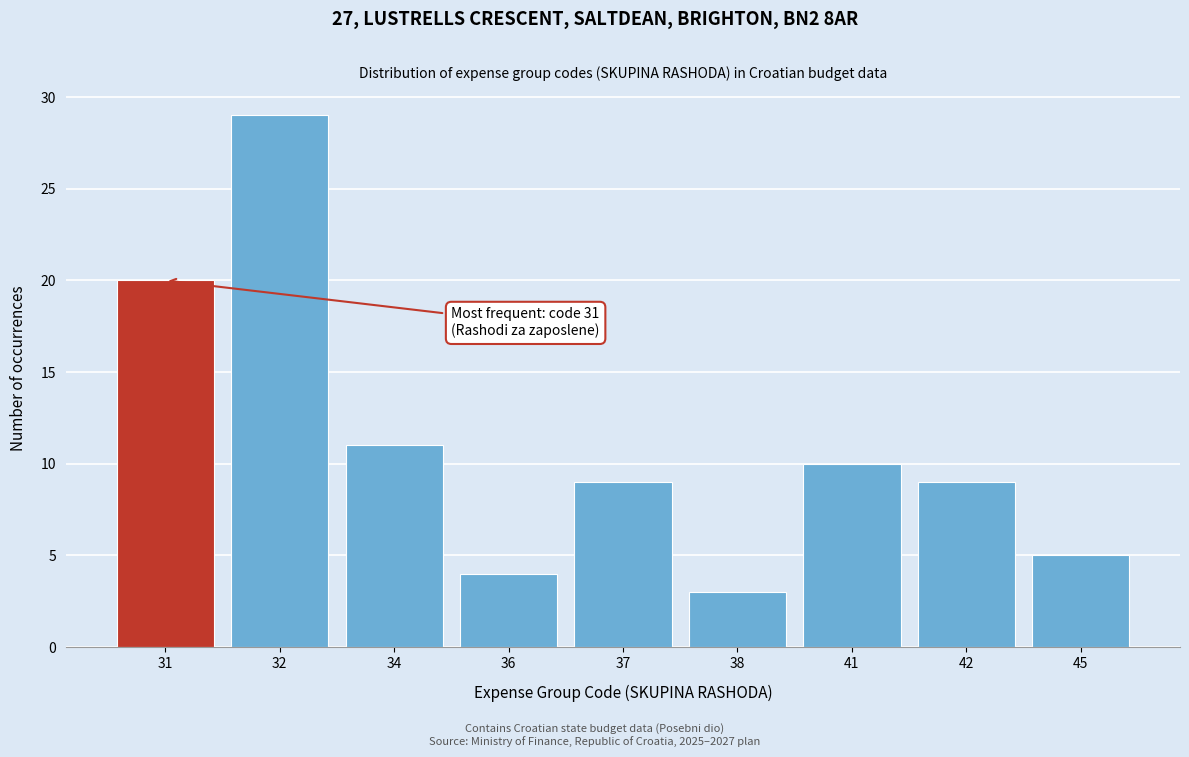

Reading left to right, list all the values displayed in this chart.

20	29	11	4	9	3	10	9	5